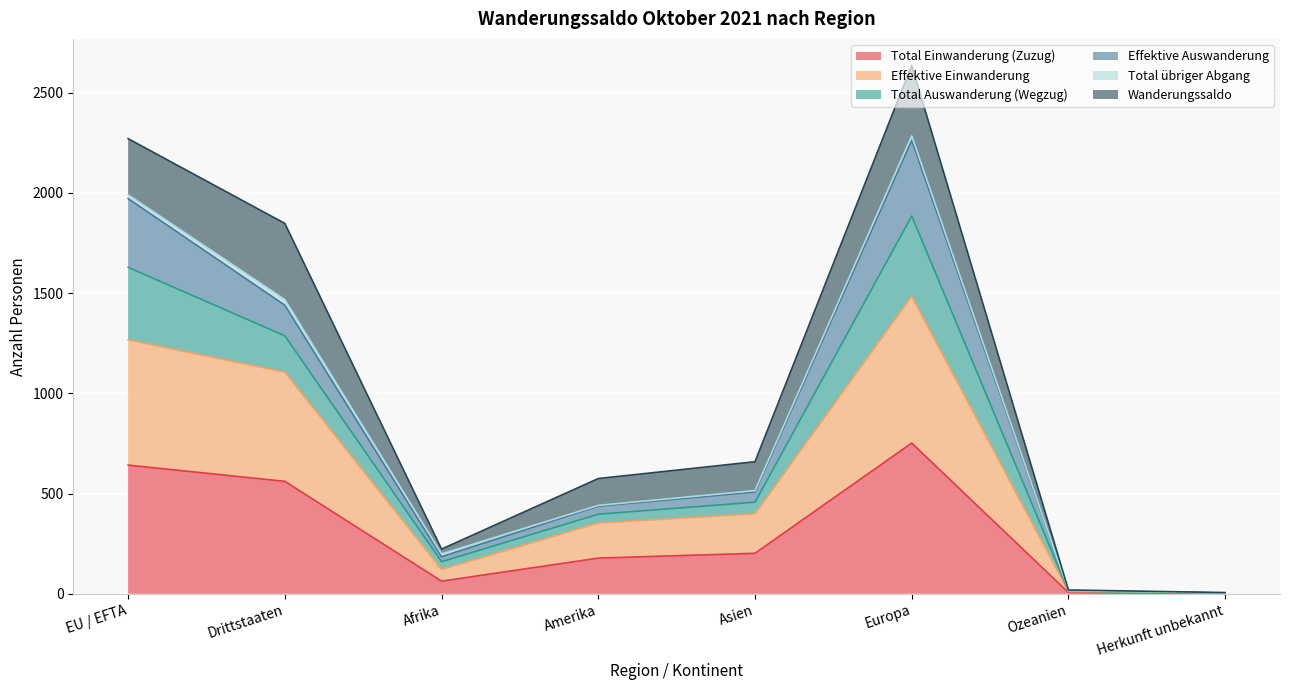

The Effektive Einwanderung series shows 2 at Herkunft unbekannt. True or false?

False